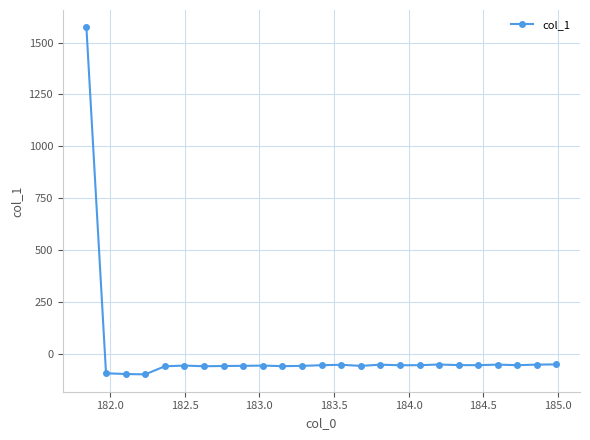

True or false: the data has more than 2 interior local peaks.

True